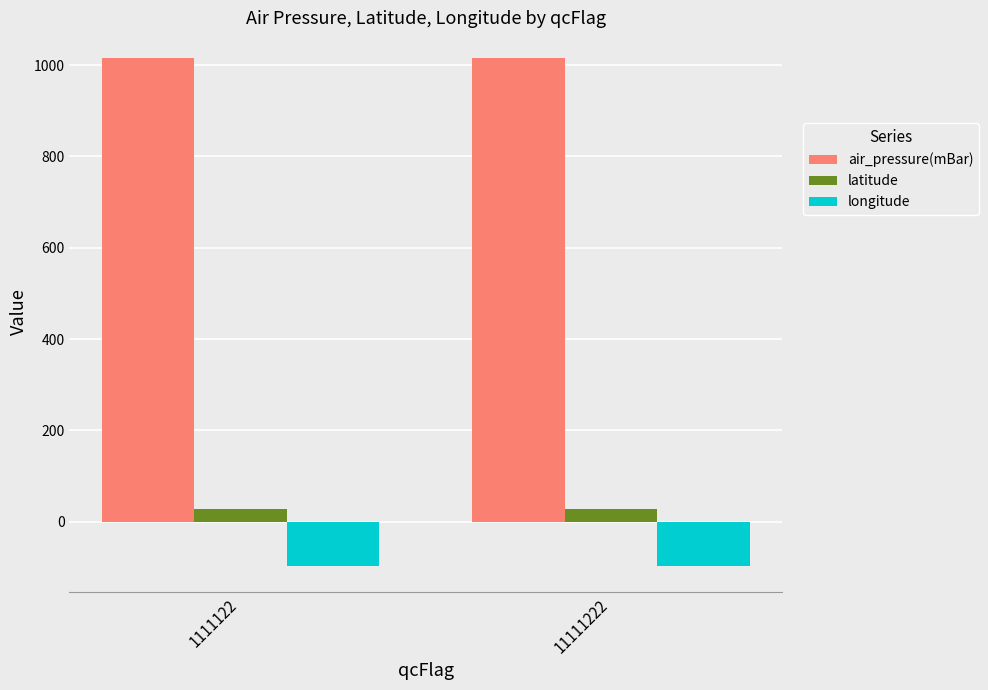

Is the value of latitude at 1111122 greater than the value of air_pressure(mBar) at 1111122?

No